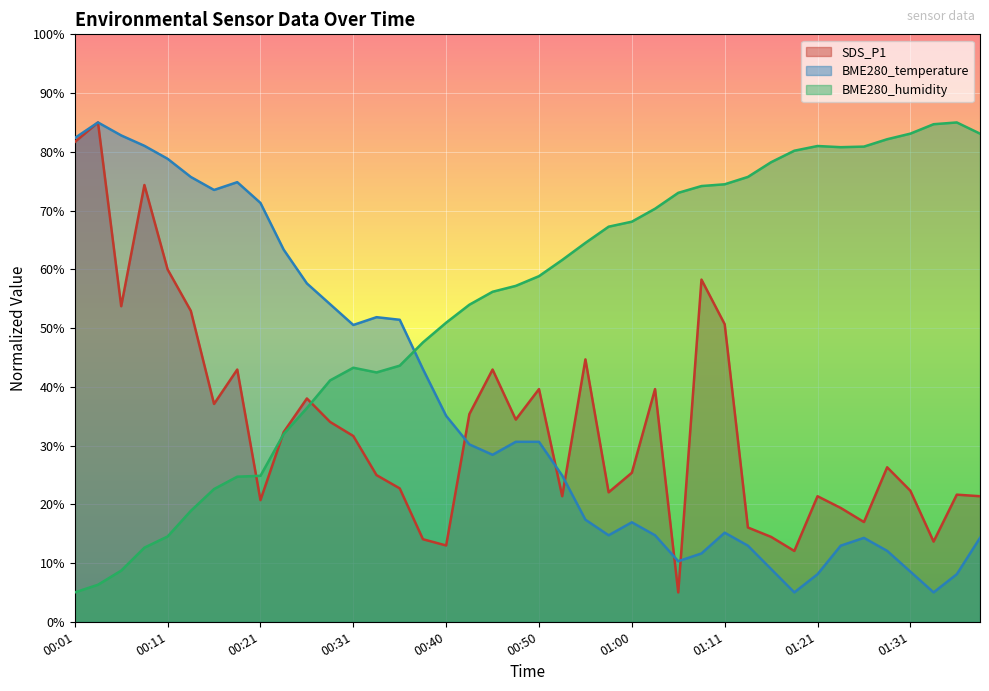

What is the average value of the SDS_P1 series?

33.6